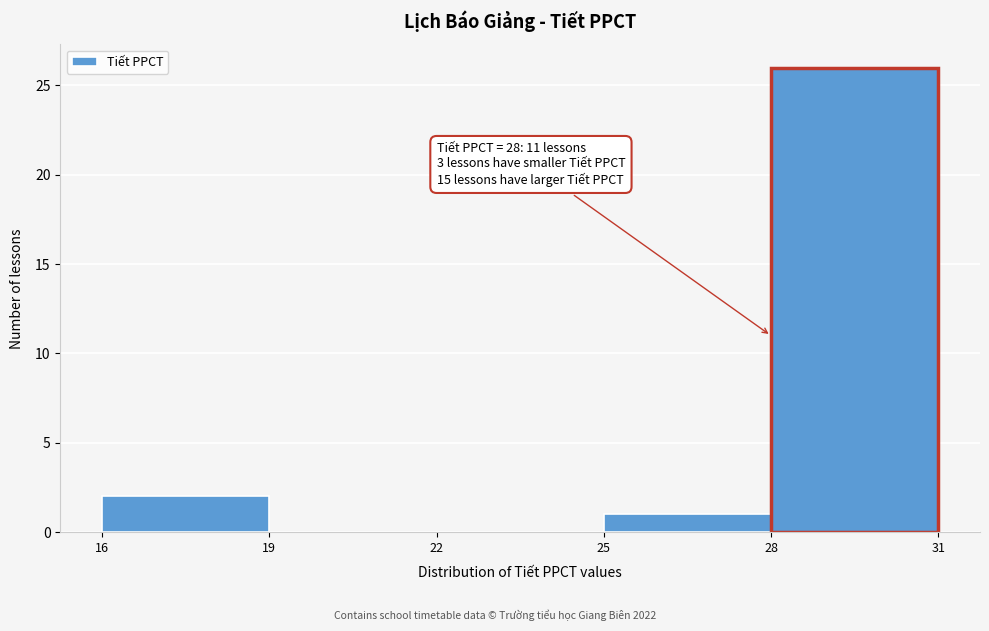

Over which range of the x-axis is the bar tallest?

28 to 31